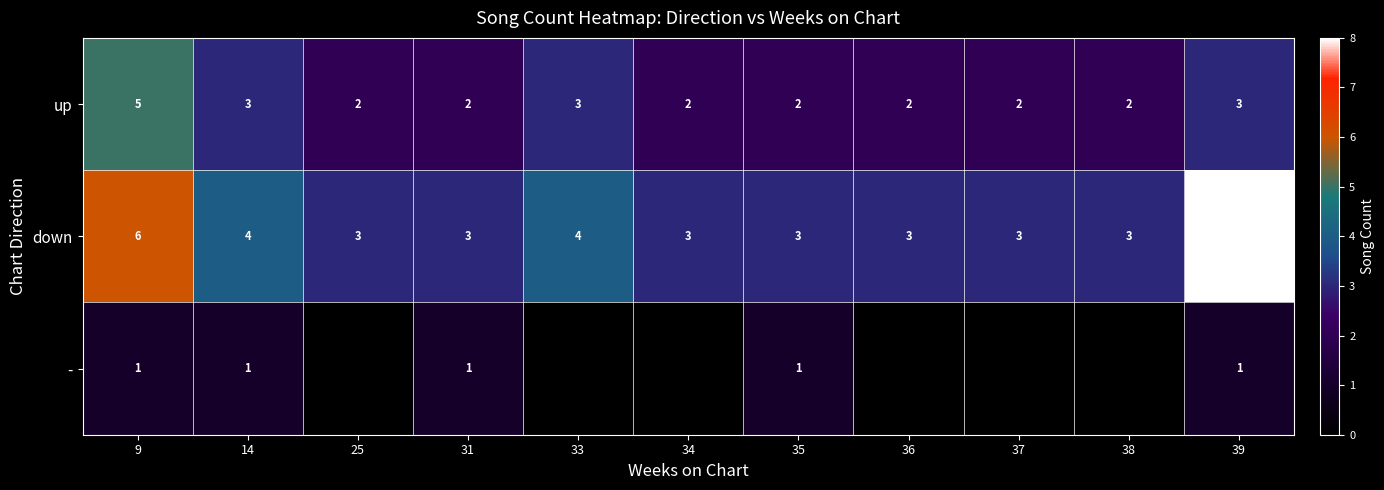

What is the difference between the maximum and minimum values in the down series?

5